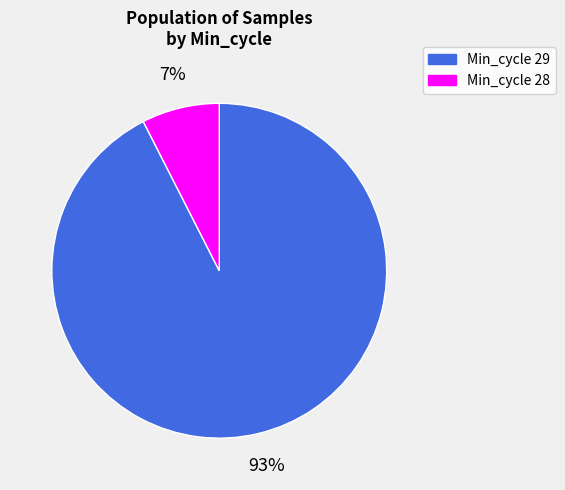

To the nearest percent, what is the average slice percentage?

50%